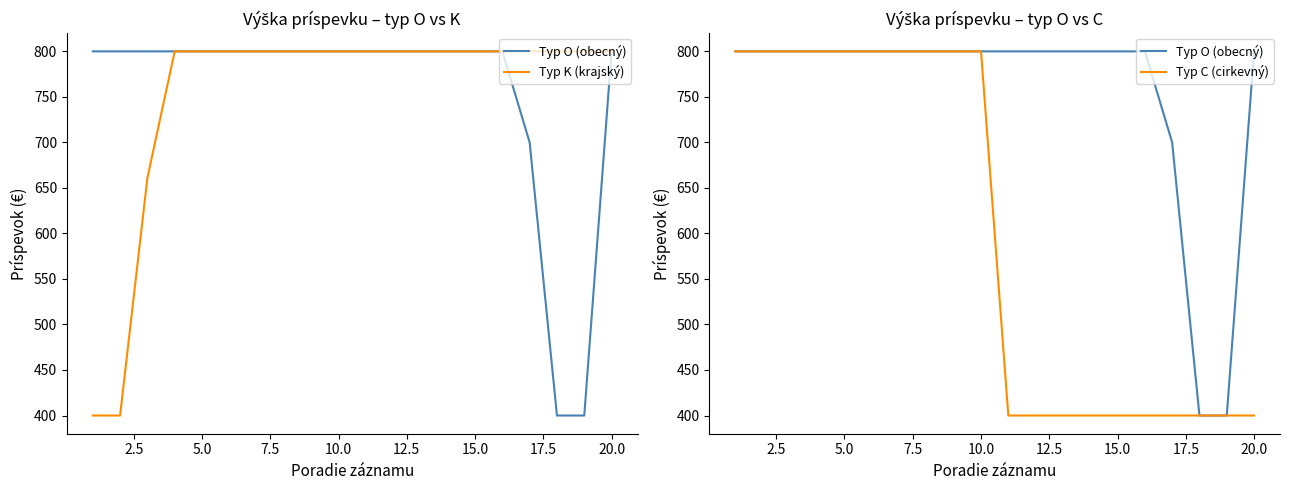

True or false: Typ C (cirkevný) and Typ O (obecný) cross at least once.

False